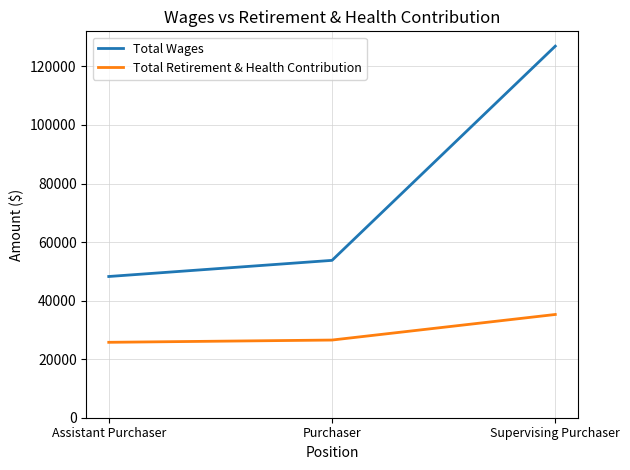

The Total Retirement & Health Contribution series shows 35270 at Supervising Purchaser. True or false?

True